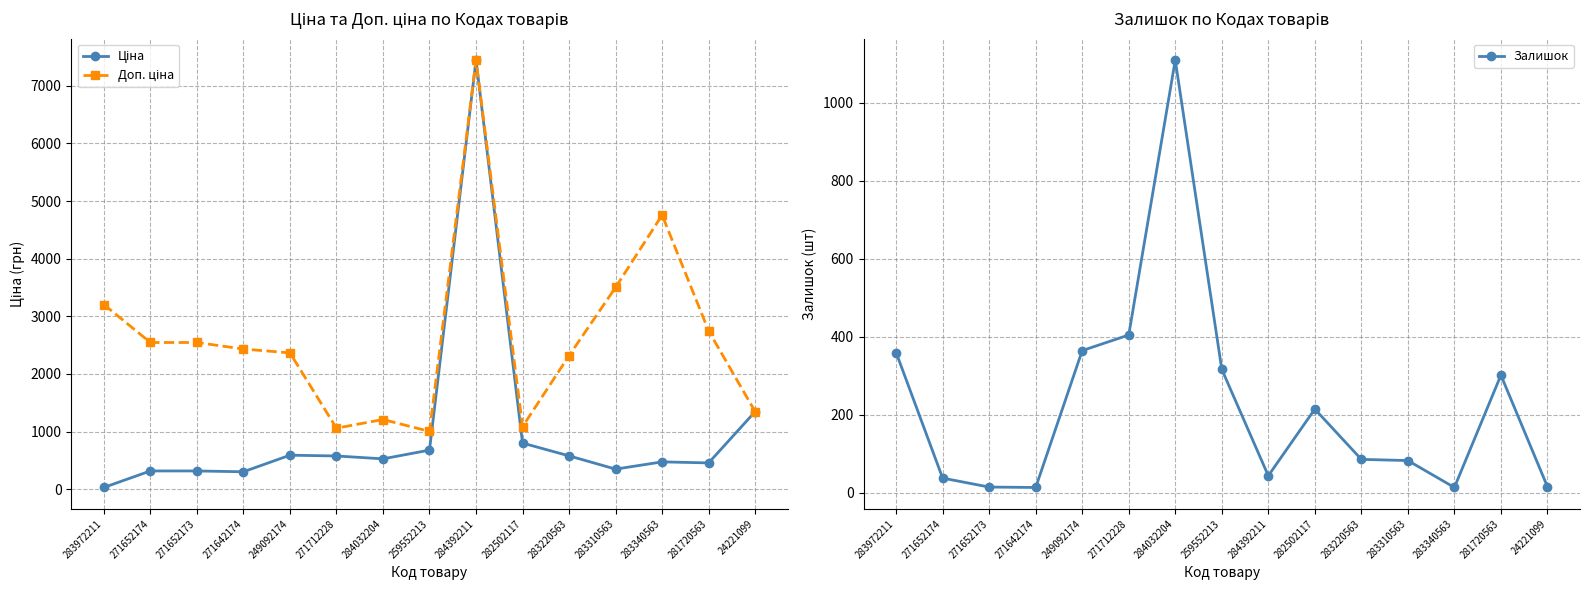

Reading left to right, what are all the values shown in this chart?

Ціна: 283972211=32.0	271652174=318.3	271652173=318.3	271642174=304.1	249092174=591.6	271712228=578.1	284032204=528.2	259552213=679.8	284392211=7444.6	282502117=802.1	283220563=579.8	283310563=350.2	283340563=475.7	281720563=457.9	24221099=1347.9
Доп. ціна: 283972211=3205.0	271652174=2546.4	271652173=2546.4	271642174=2432.8	249092174=2366.5	271712228=1060.0	284032204=1210.7	259552213=1004.1	284392211=7444.6	282502117=1087.0	283220563=2319.2	283310563=3502.5	283340563=4756.7	281720563=2747.5	24221099=1348.0
Залишок: 283972211=360.0	271652174=38.0	271652173=15.0	271642174=14.0	249092174=365.0	271712228=405.0	284032204=1110.0	259552213=317.0	284392211=44.0	282502117=215.0	283220563=86.0	283310563=83.0	283340563=14.0	281720563=302.0	24221099=16.0